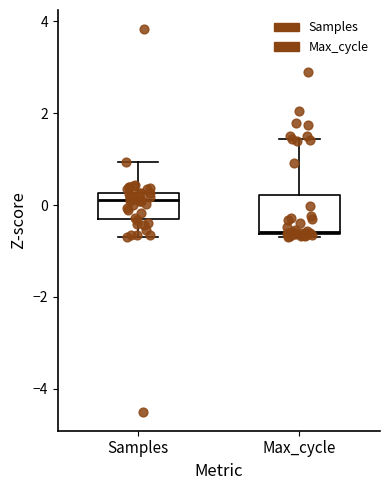

Where does the upper whisker of the box for Samples end on the y-axis? The values are not printed on the chart, so give them approximately, as read against the axis.

1.0